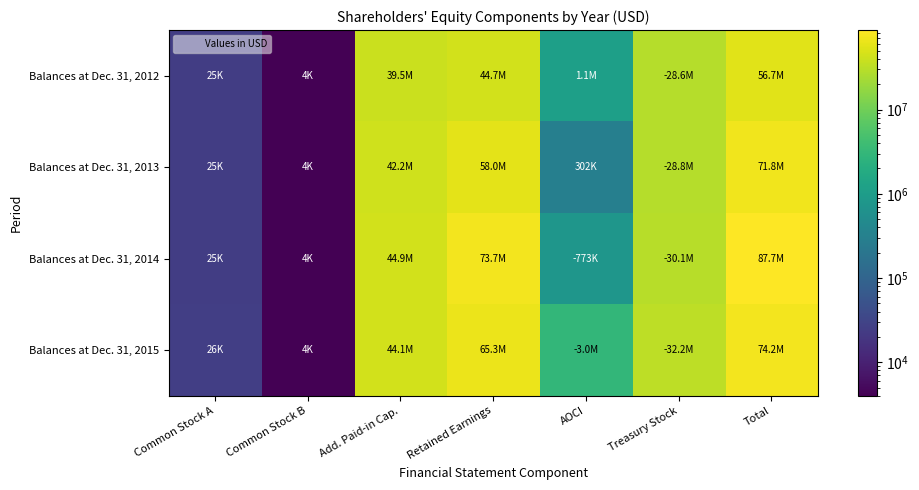

Which series has the largest range (max minus min)?

Balances at Dec. 31, 2014